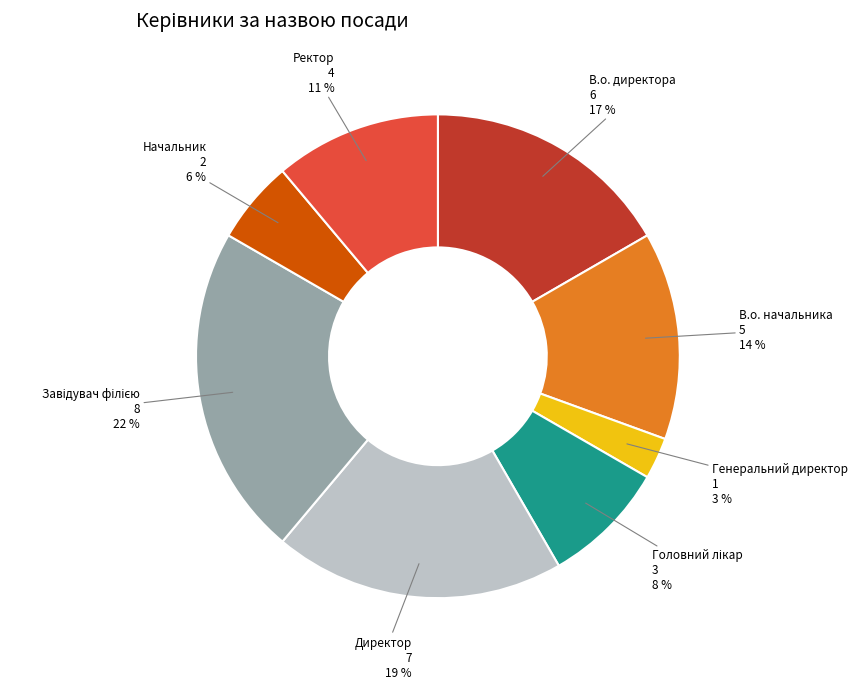

To the nearest percent, what portion does Ректор represent?

11%